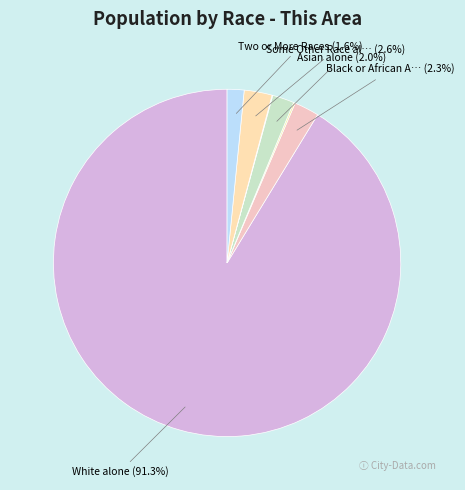

What is the majority slice?

White alone